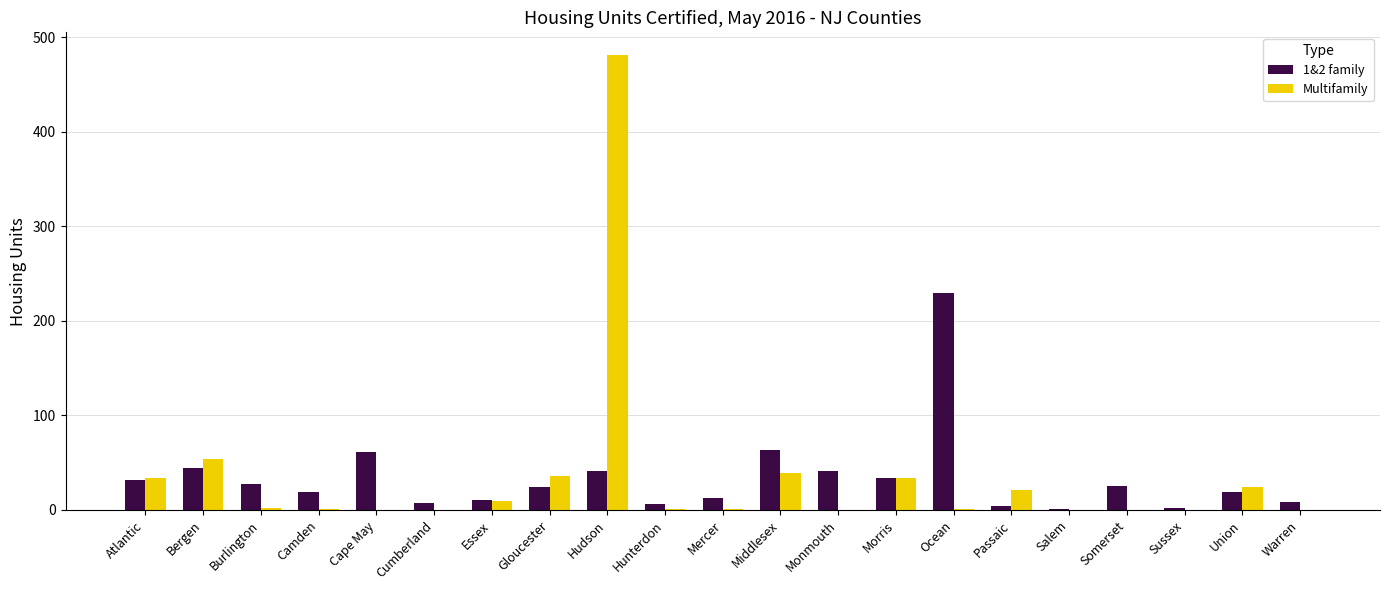

Count the number of categories in the chart.

21